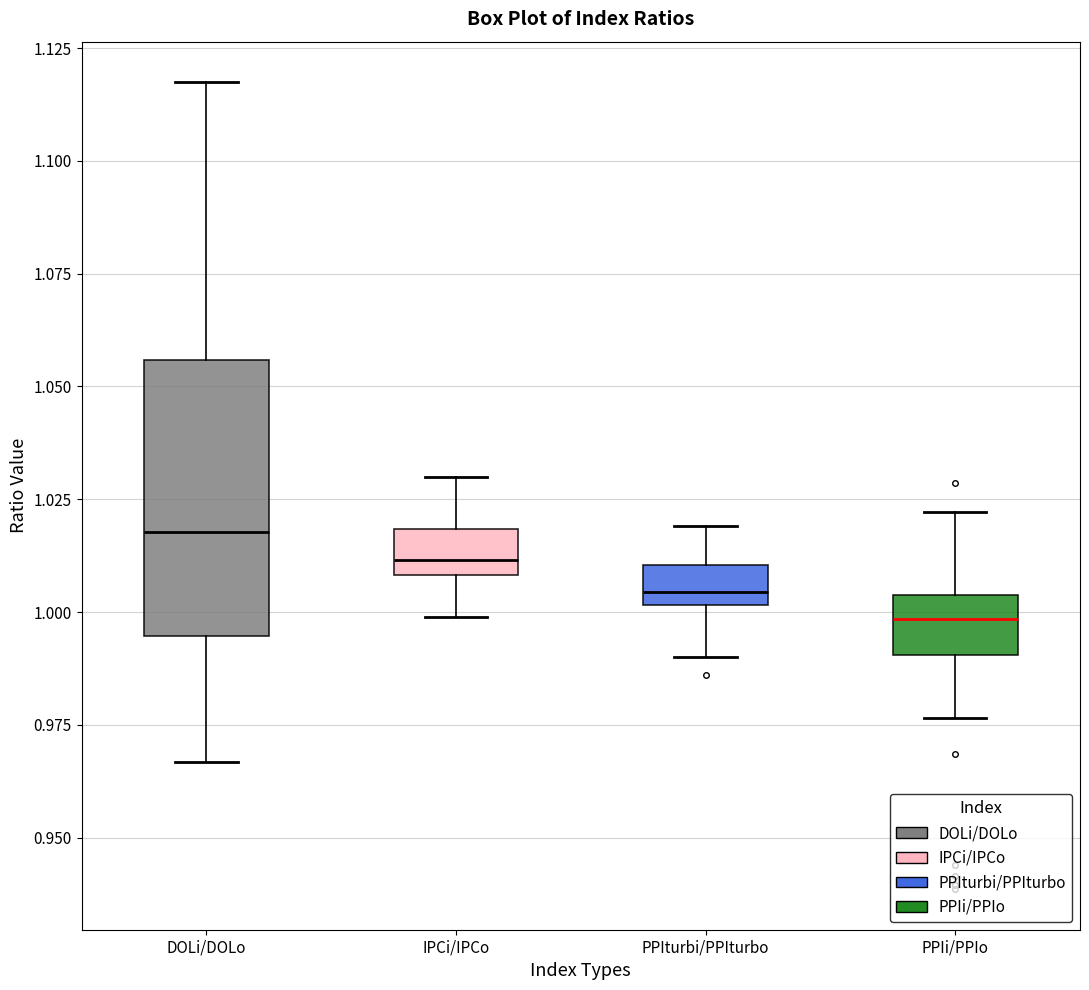

Where does the upper whisker of the box for PPIturbi/PPIturbo end on the y-axis? The values are not printed on the chart, so give them approximately, as read against the axis.

1.020